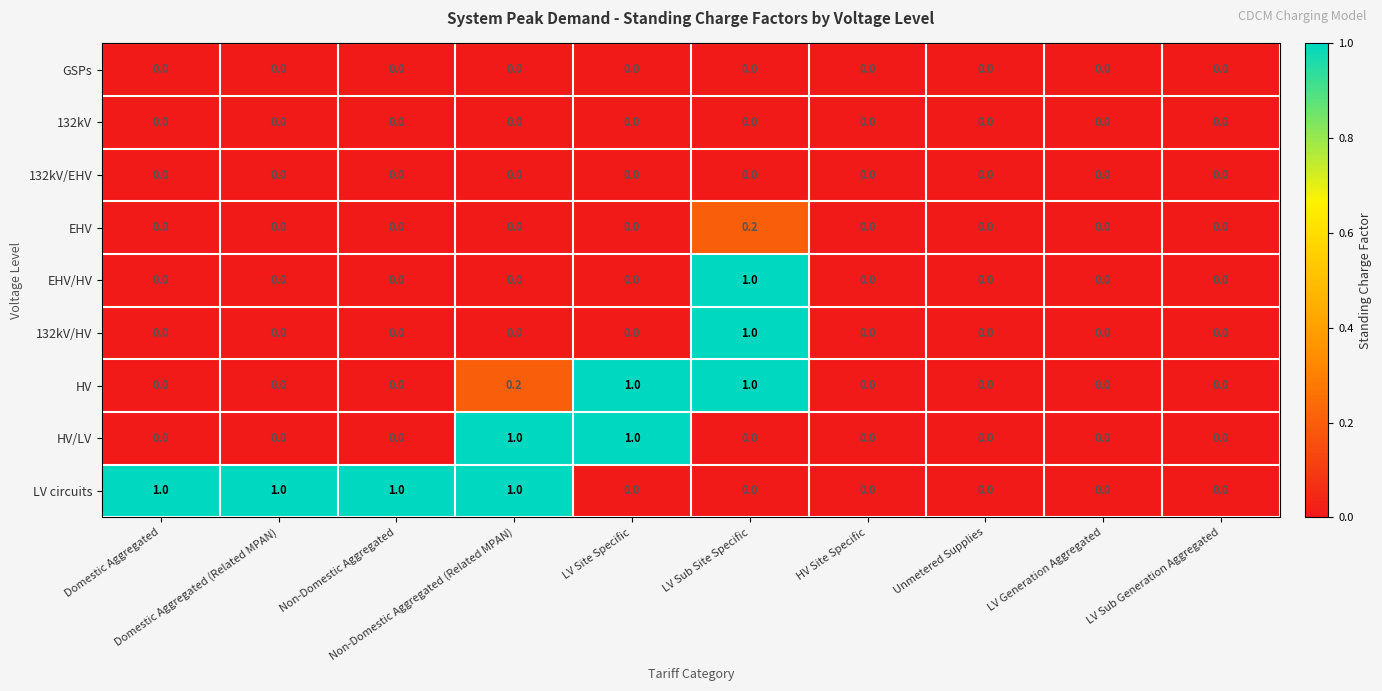

Count the HV/LV values in the range 0 to 1.

10